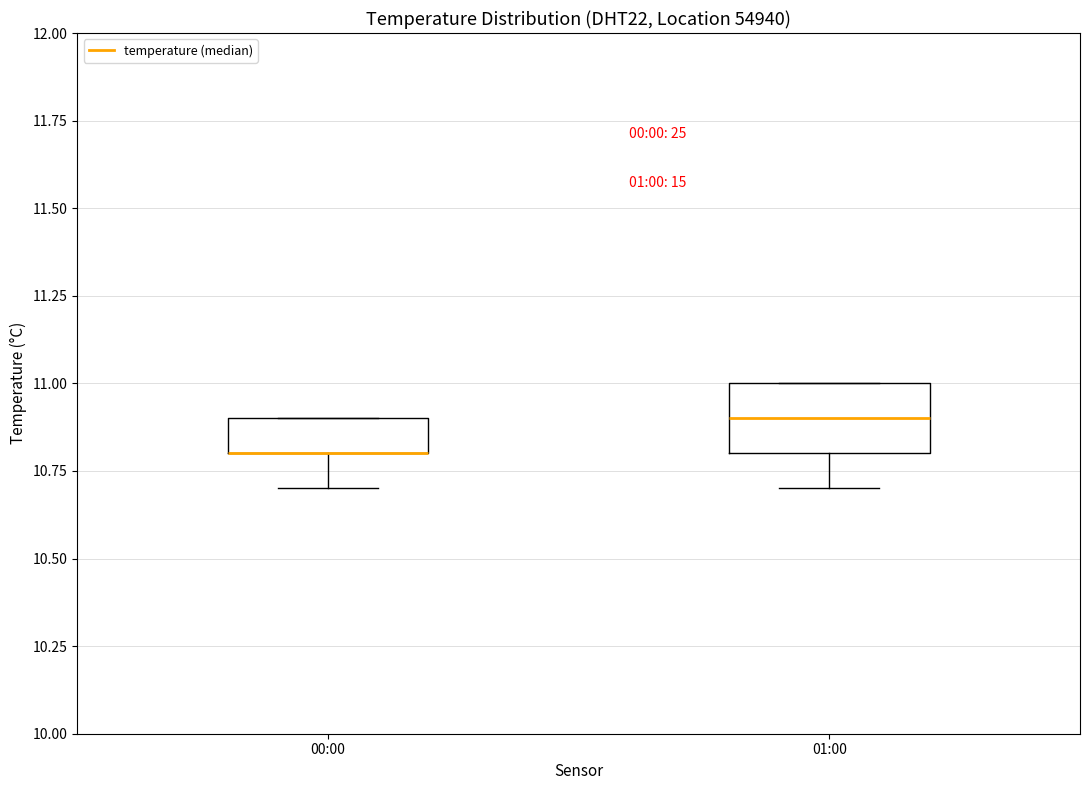

Where is the lower edge of the box for 01:00 on the y-axis? The values are not printed on the chart, so give them approximately, as read against the axis.

10.8